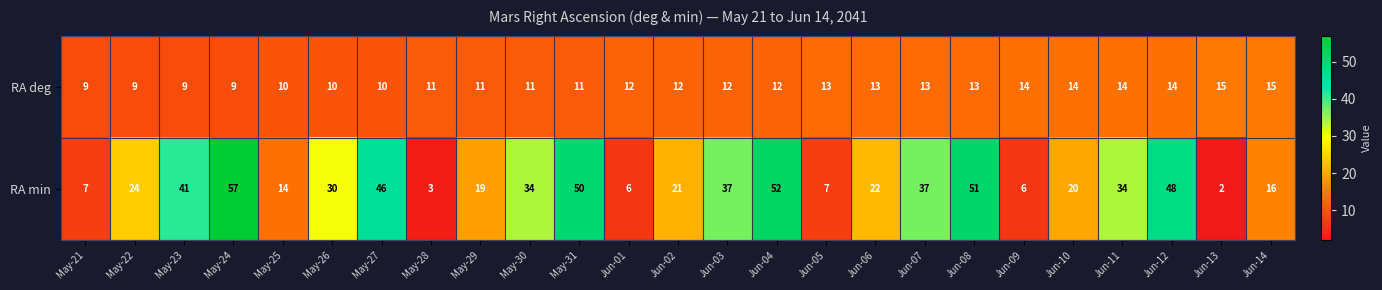

Which series has the widest spread of values?

RA min